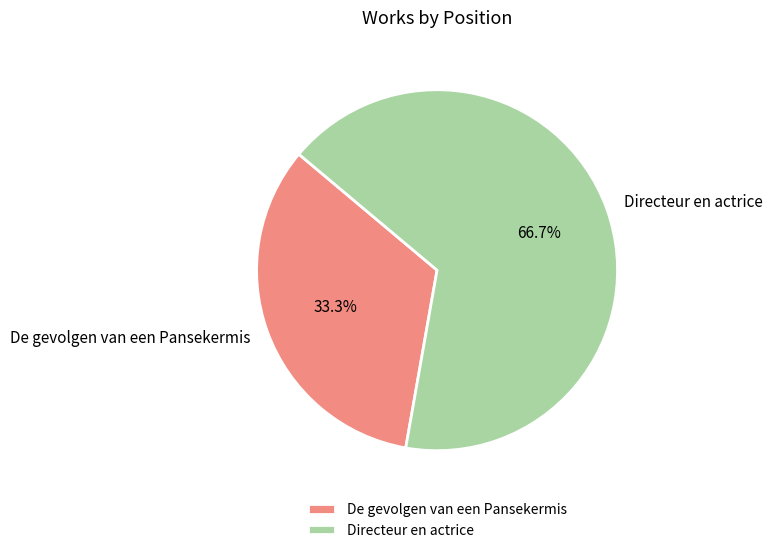

Which category has the smallest portion of the pie?

De gevolgen van een Pansekermis